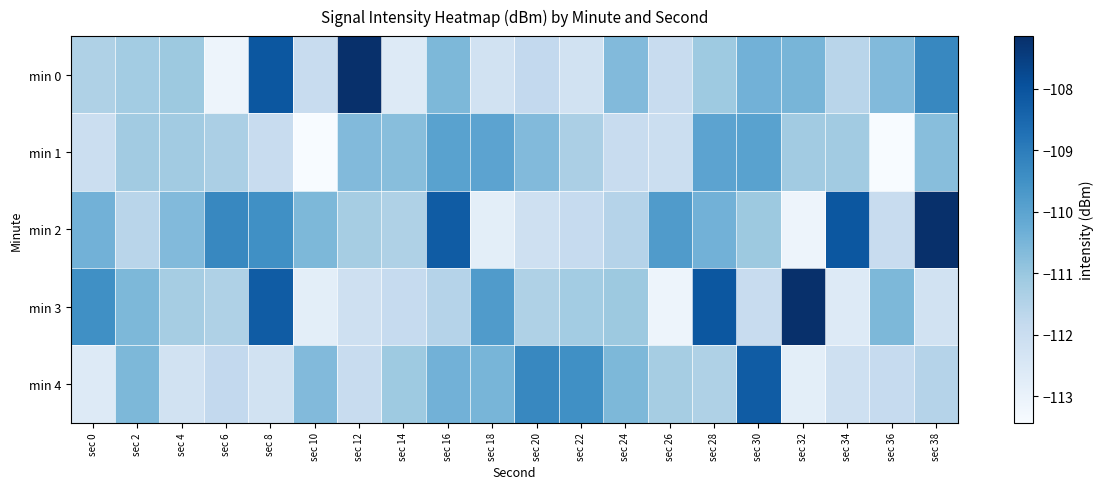

At how many categories does at least one series exceed -108?

3